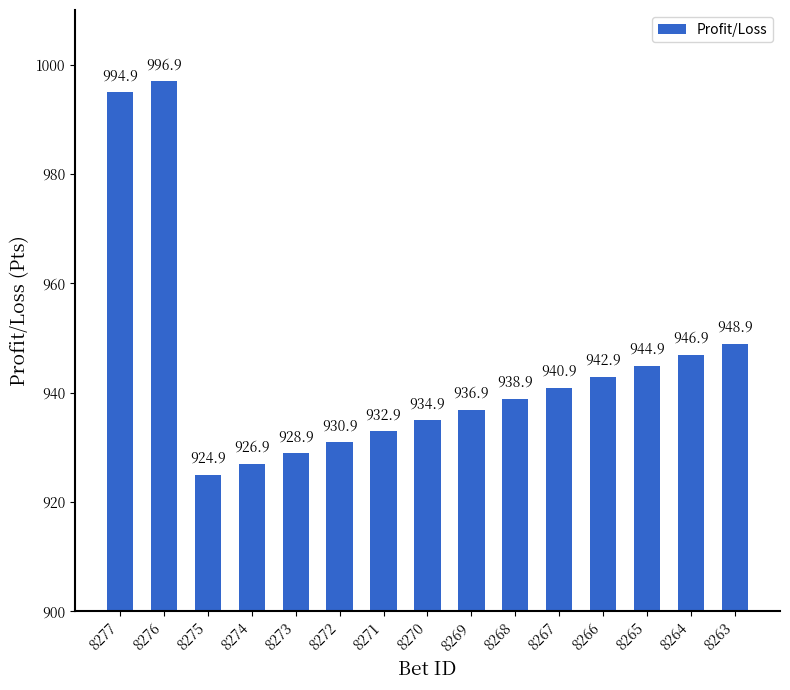

Reading right to left, transcribe all the data shown in this chart.

8263=948.9	8264=946.9	8265=944.9	8266=942.9	8267=940.9	8268=938.9	8269=936.9	8270=934.9	8271=932.9	8272=930.9	8273=928.9	8274=926.9	8275=924.9	8276=996.9	8277=994.9